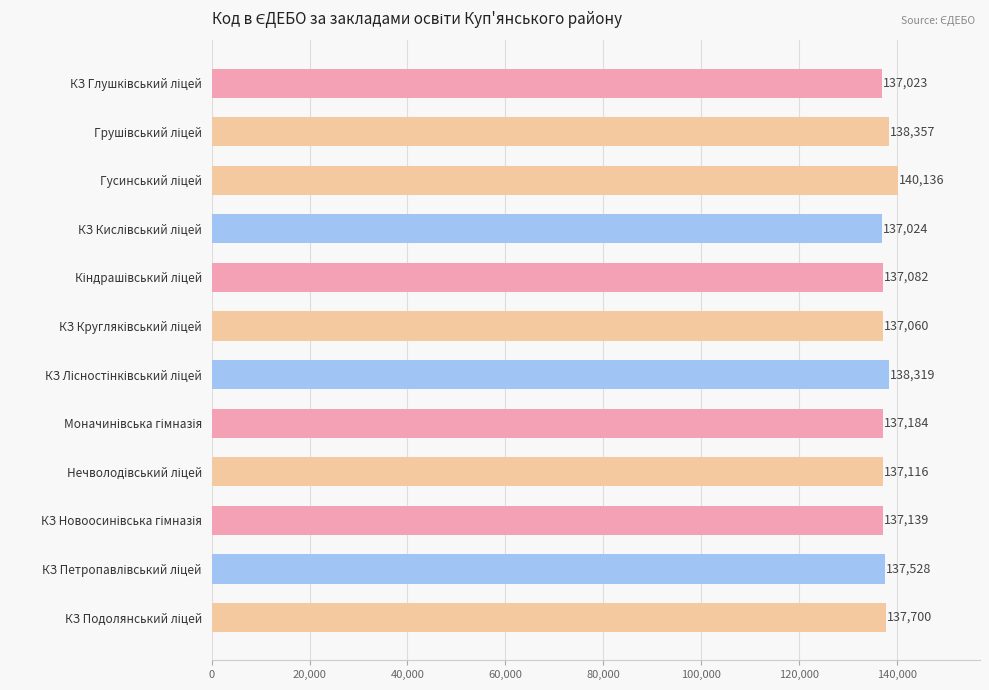

What is the minimum value shown in the chart?

137023